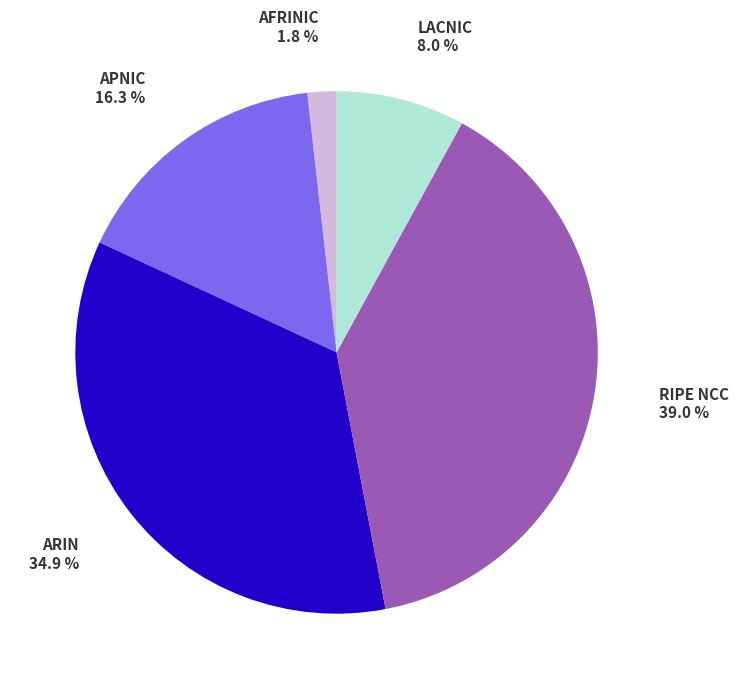

Between APNIC and RIPE NCC, which is larger?

RIPE NCC